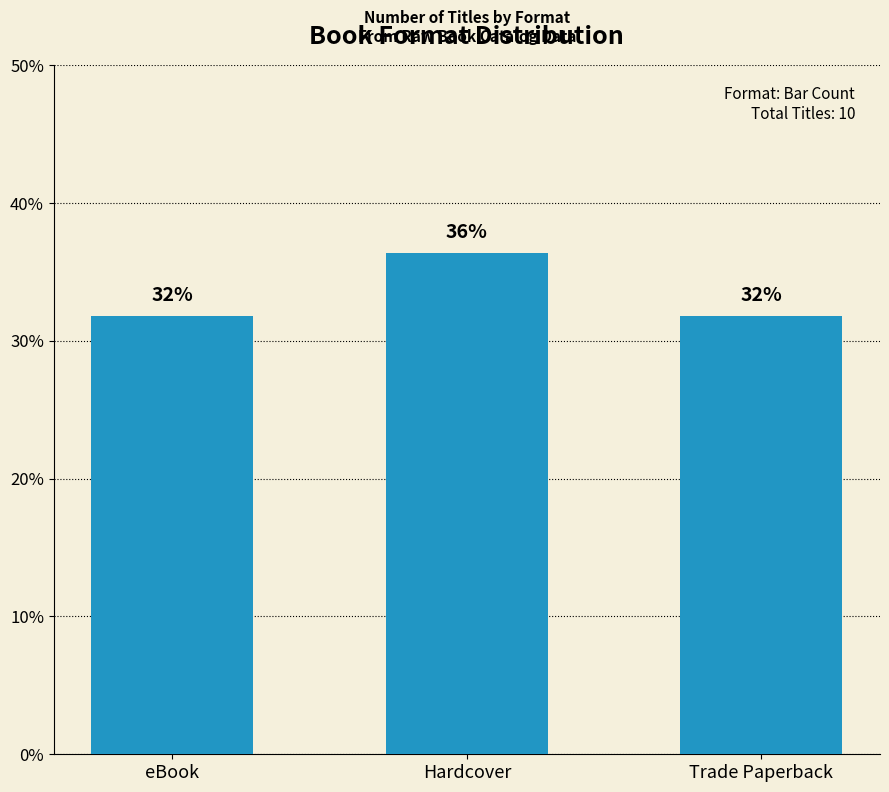

How many bars are there in total?

3